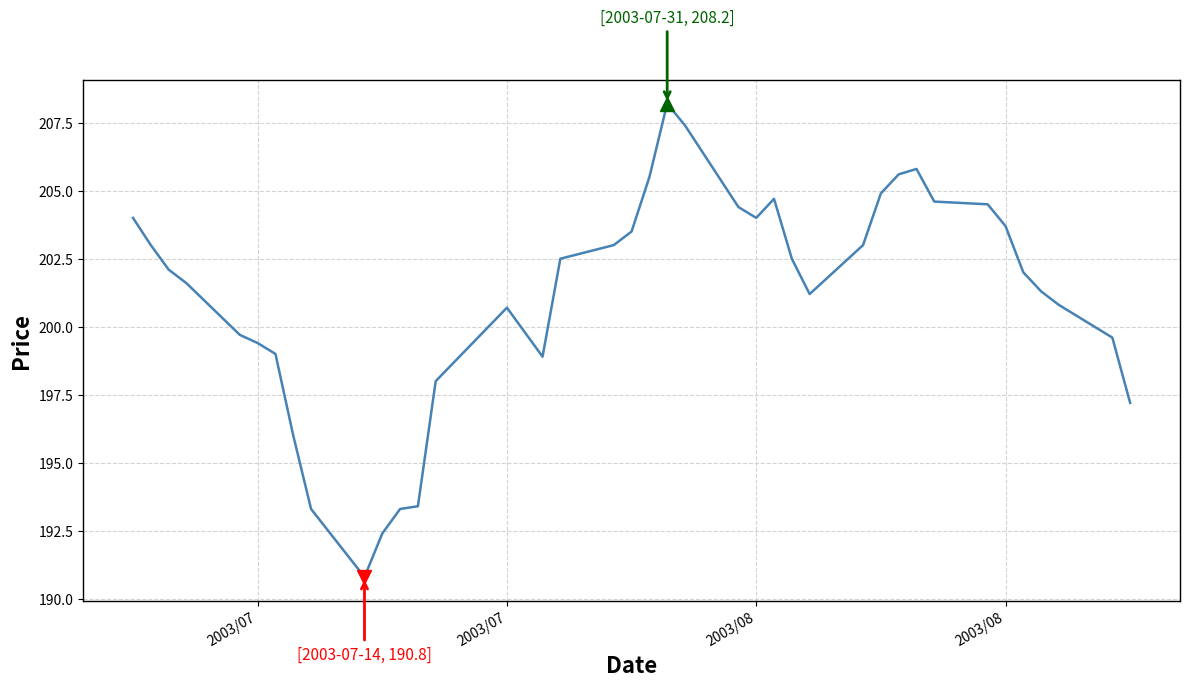

What is the greatest value displayed?

208.2